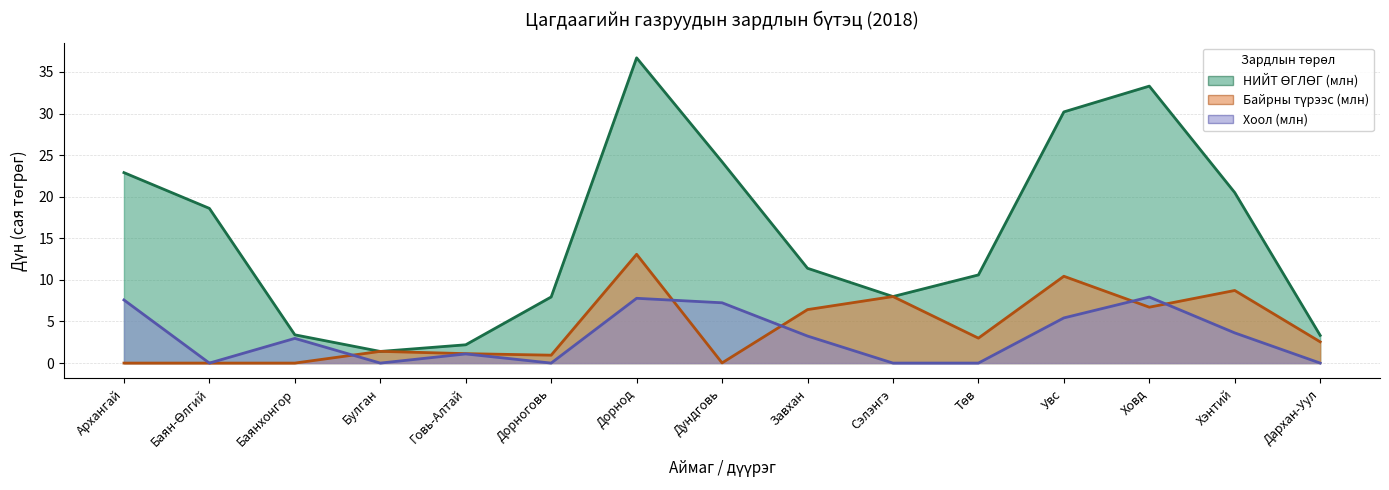

True or false: НИЙТ ӨГЛӨГ (млн) and Байрны түрээс (млн) intersect in this chart.

True